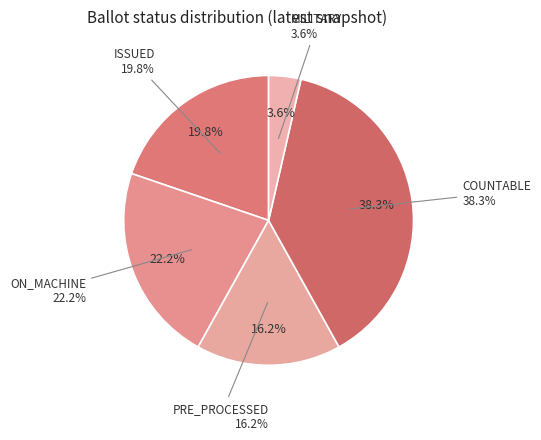

Is there a majority slice in this chart?

No